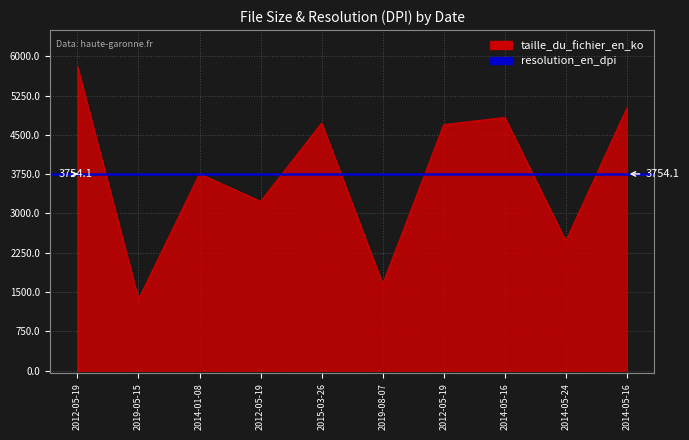

Between 2019-08-07 and 2012-05-19, which is larger?

2012-05-19